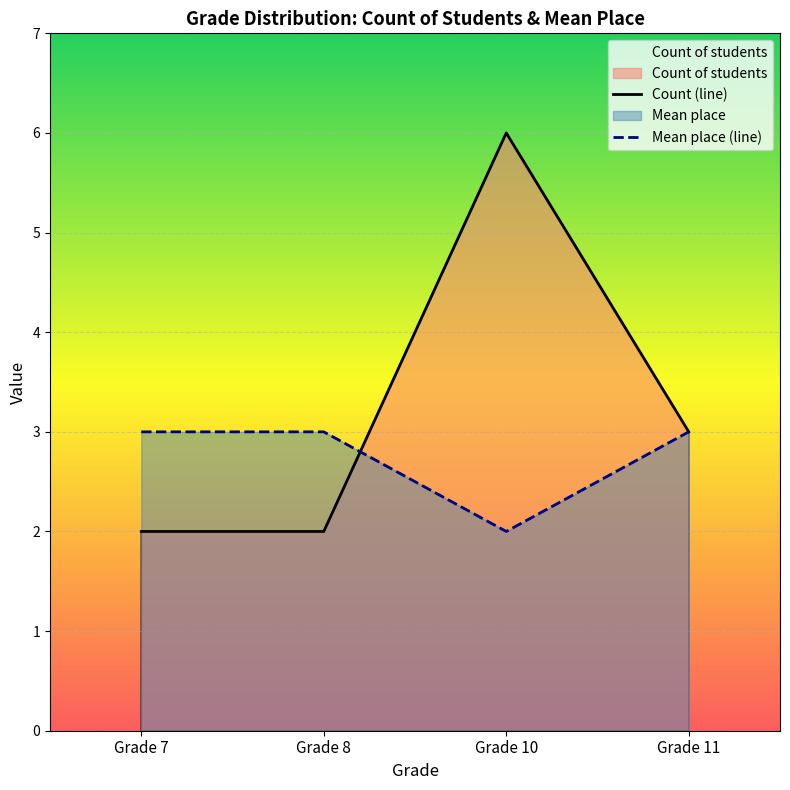

Reading right to left, transcribe all the data shown in this chart.

Count (line): Grade 11=3	Grade 10=6	Grade 8=2	Grade 7=2
Mean place (line): Grade 11=3	Grade 10=2	Grade 8=3	Grade 7=3